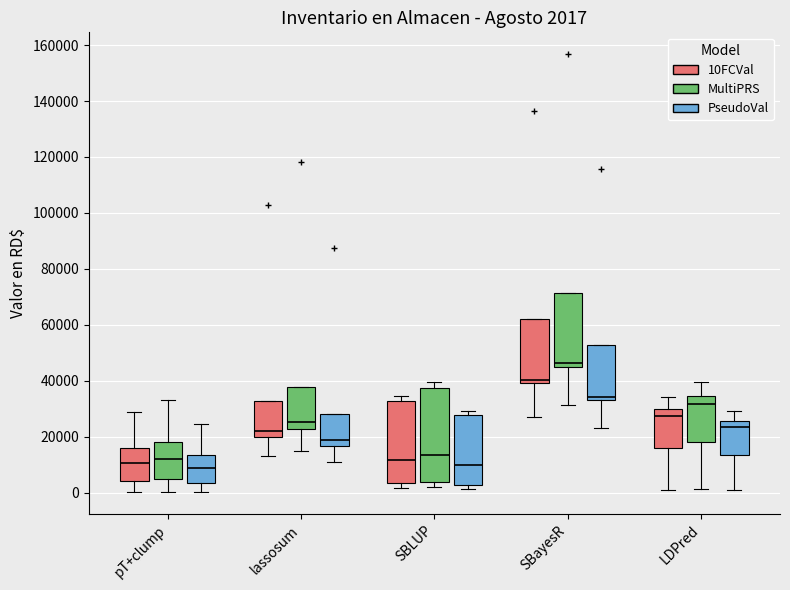

Which box's median line is the highest?

SBayesR (MultiPRS)